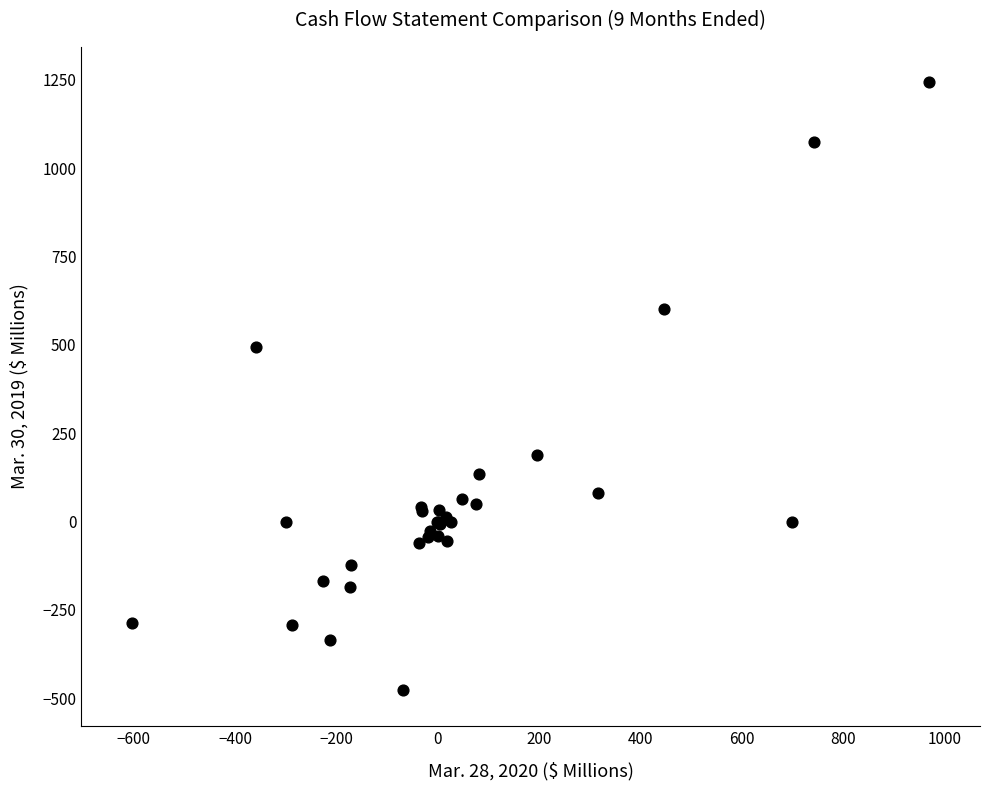

What Y value in the scatter plot is closest to 382?

494.5